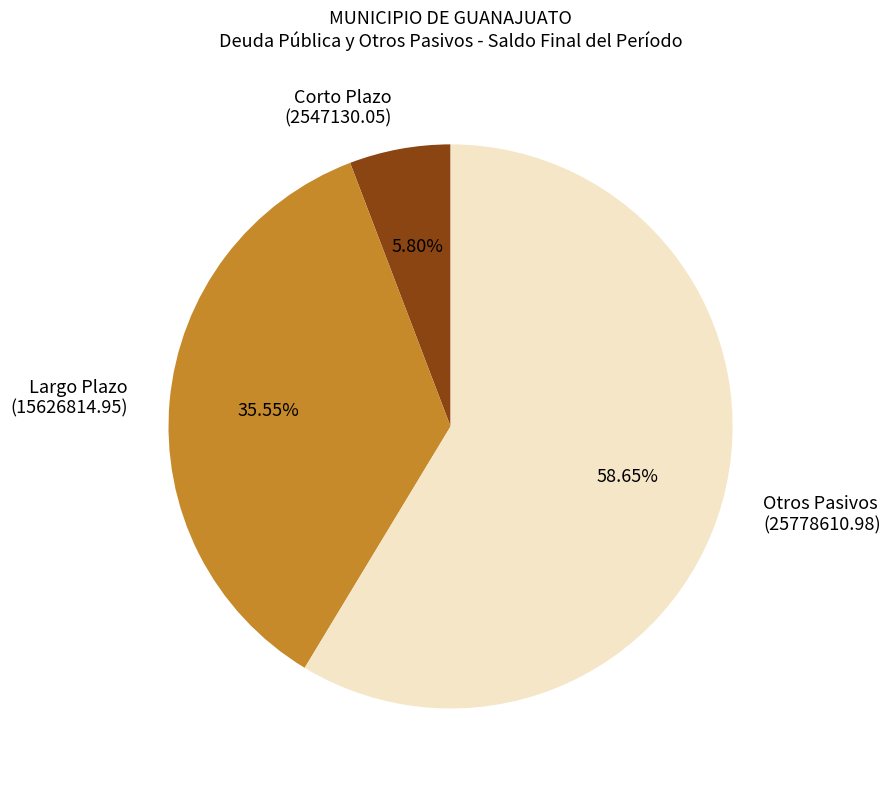

Rank the categories by value from lowest to highest.

Corto Plazo (2547130.05), Largo Plazo (15626814.95), Otros Pasivos (25778610.98)